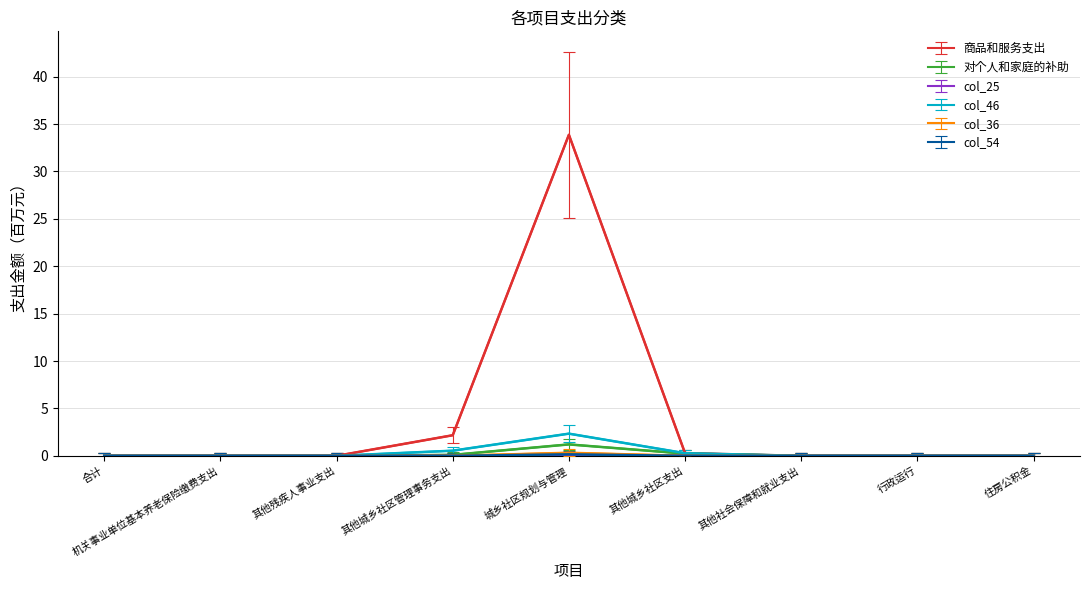

True or false: 商品和服务支出 has a value of 16.1 at 行政运行.

False